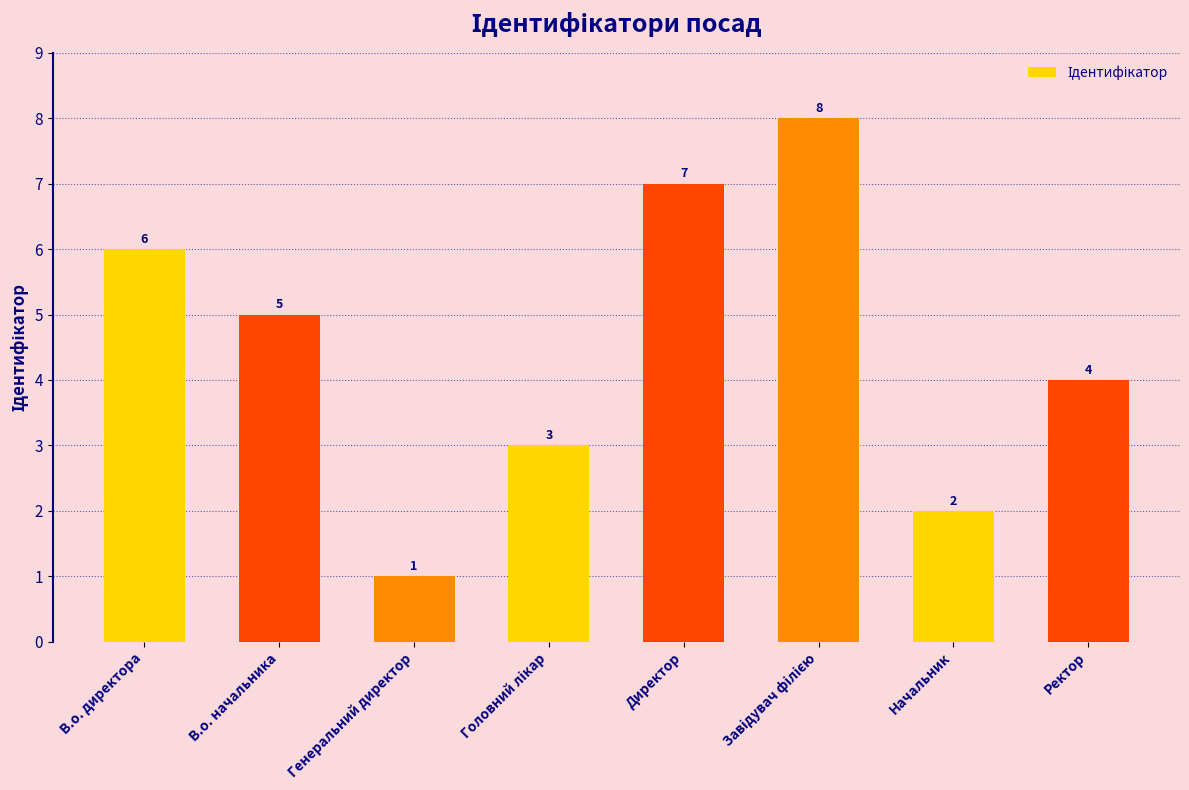

The chart shows a value of 10 at Директор. True or false?

False